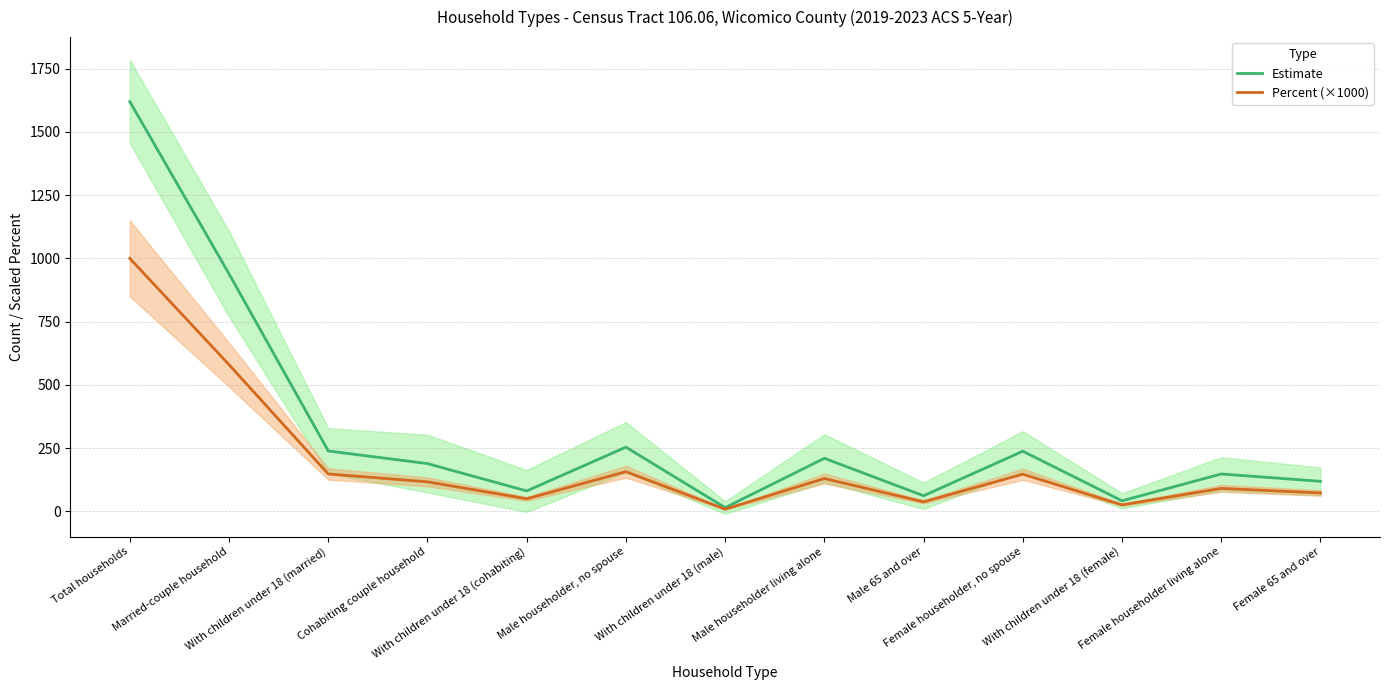

Rank the series by their maximum value, from highest to lowest.

Estimate, Percent (×1000)